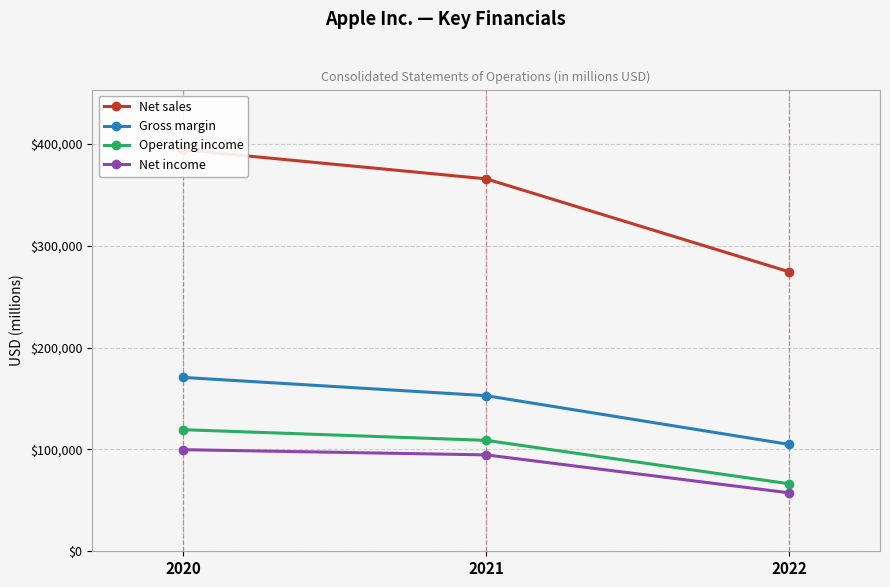

How many data points in Net sales are less than 365817?

1